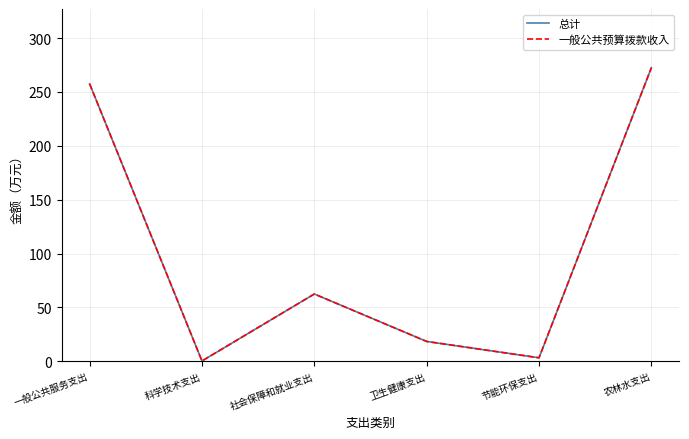

At how many categories does at least one series exceed 140?

2